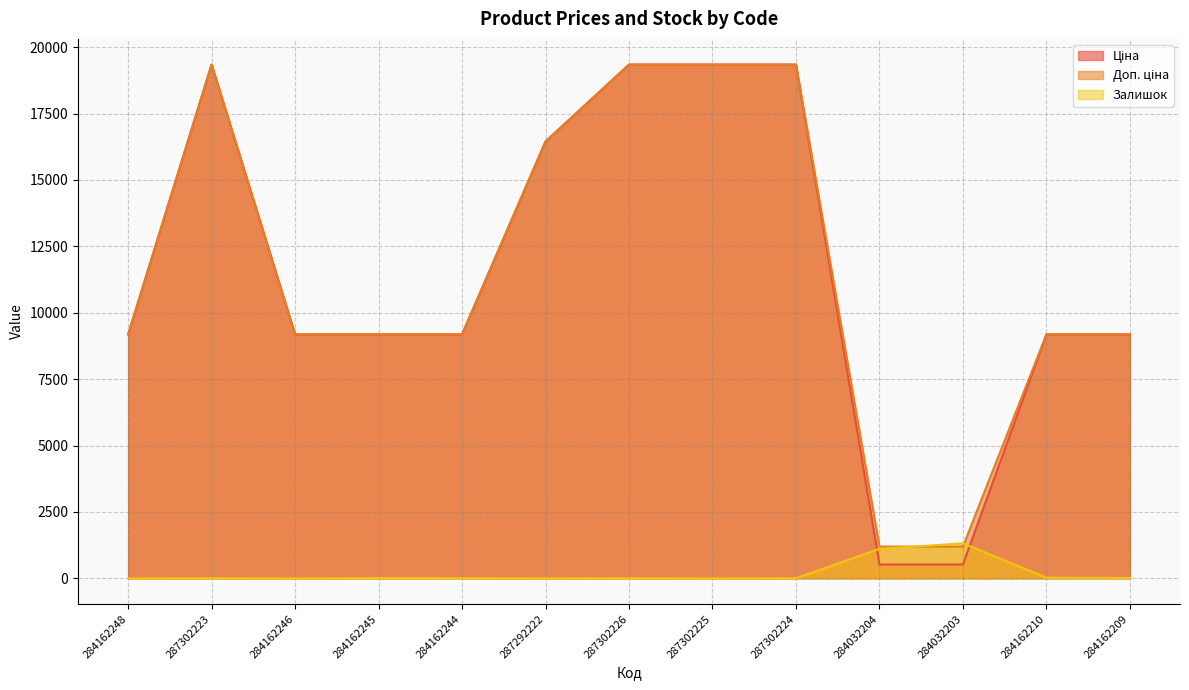

At which category does Залишок reach its first local valley?

284162246